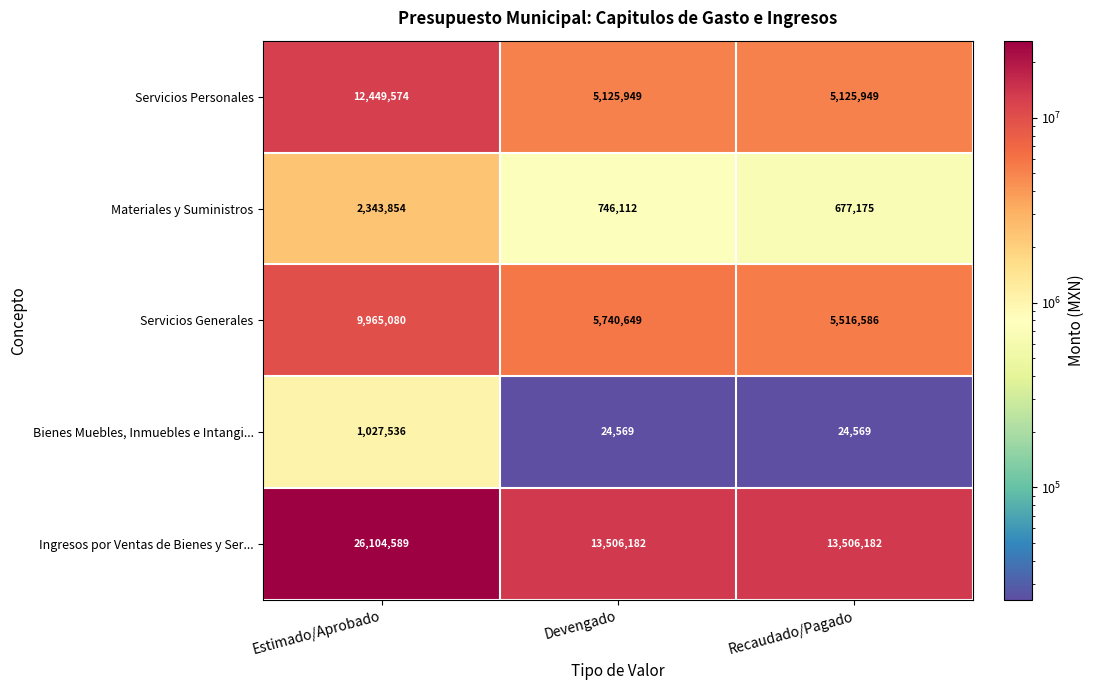

Reading right to left, list all the values displayed in this chart.

Servicios Personales: 5125949	5125949	12449574
Materiales y Suministros: 677175	746112	2343854
Servicios Generales: 5516586	5740649	9965080
Bienes Muebles, Inmuebles e Intangi...: 24569	24569	1027536
Ingresos por Ventas de Bienes y Ser...: 13506182	13506182	26104589